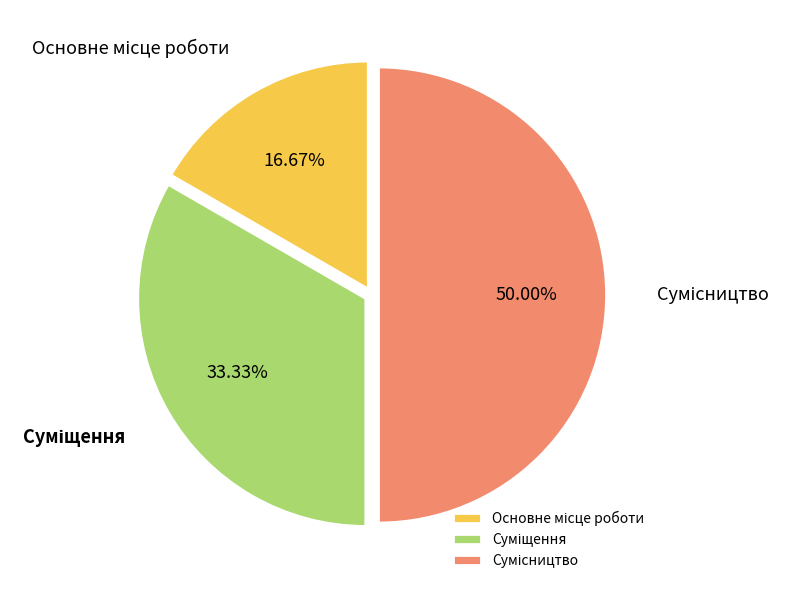

What percentage is the Сумісництво slice, to the nearest percent?

50%